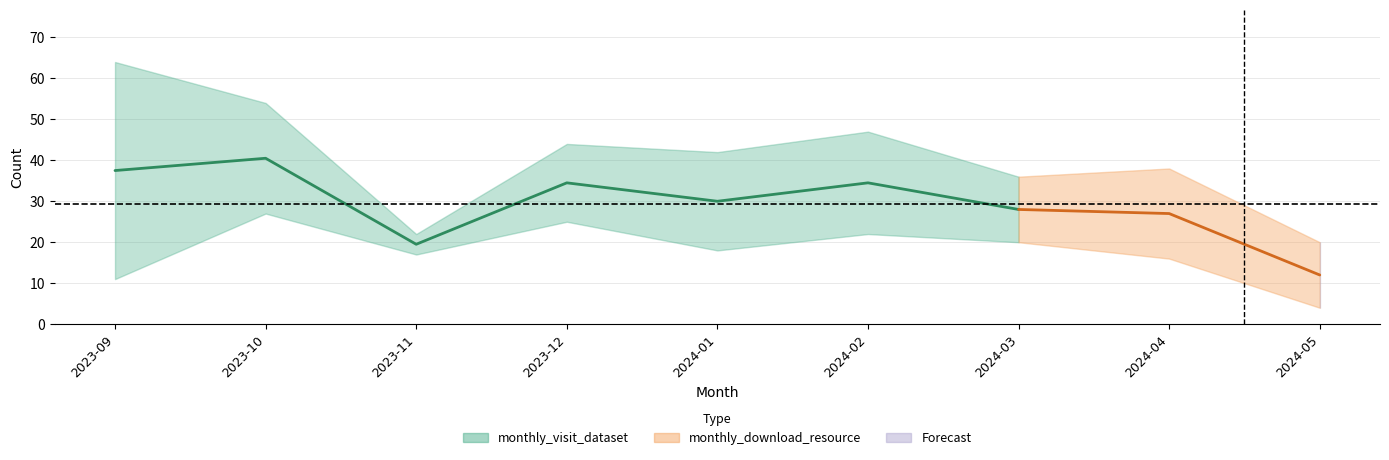

True or false: monthly_download_resource has a value of 14 at 2023-10.

False